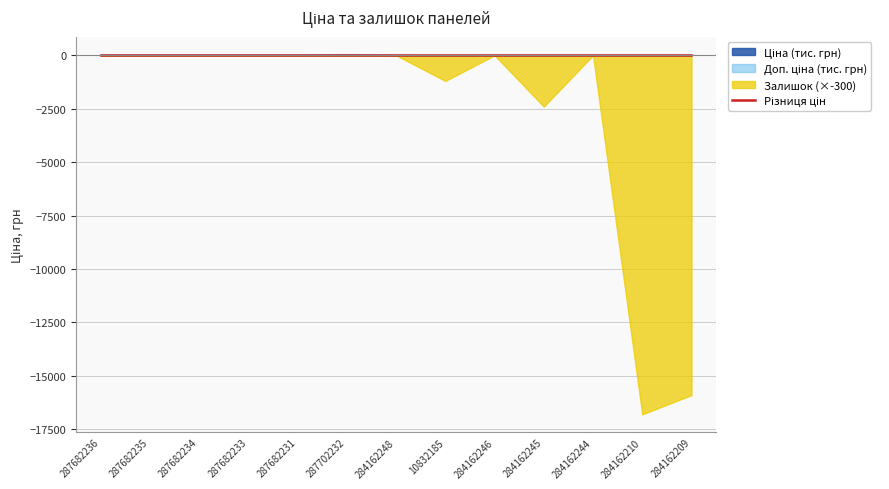

What is the sum of the Доп. ціна values at 284162246 and 287682234?

24600.1